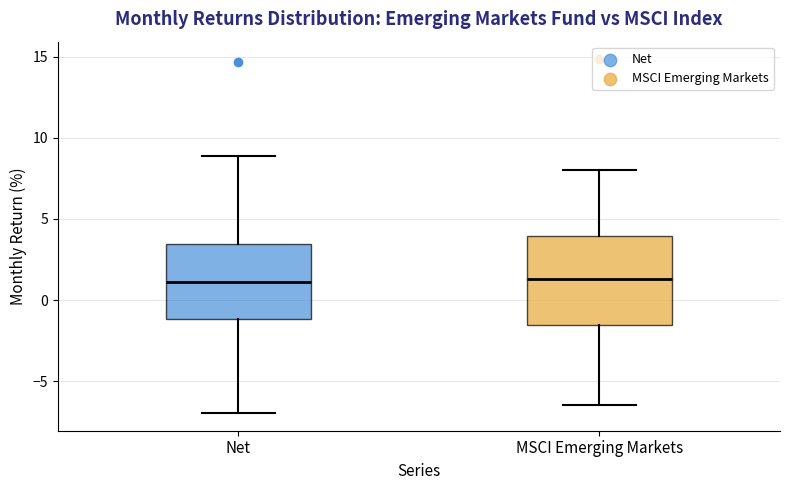

Comparing the boxes themselves (not the whiskers), which one is the tallest?

MSCI Emerging Markets